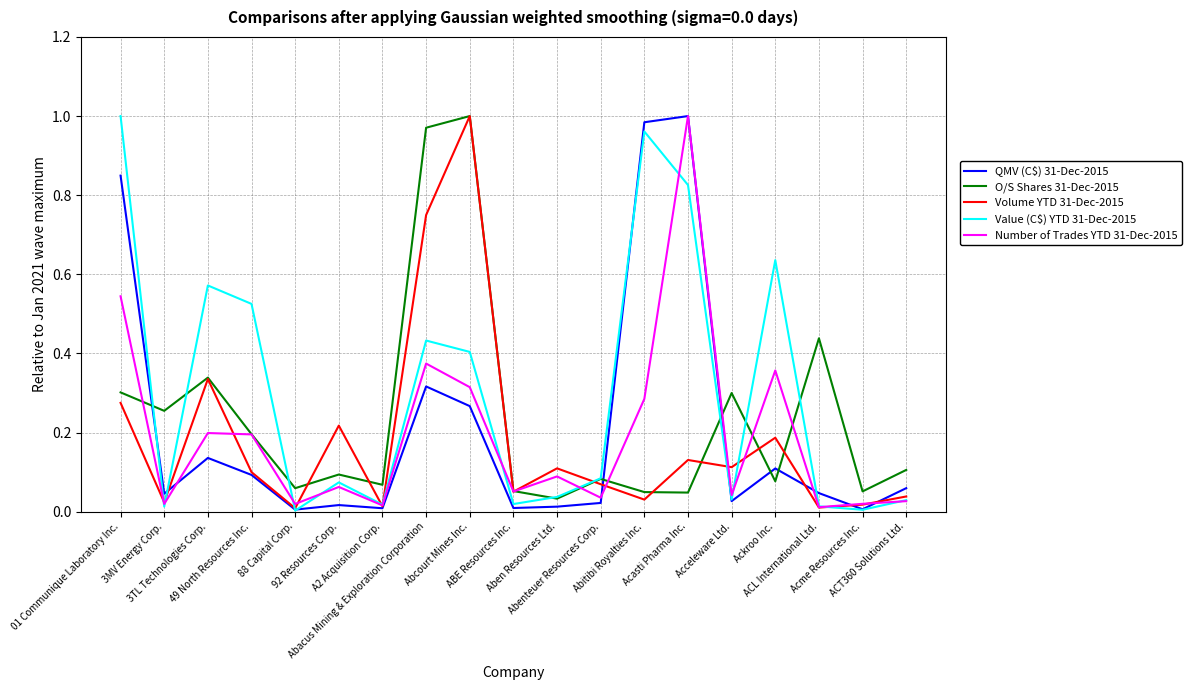

True or false: QMV (C$) 31-Dec-2015 and O/S Shares 31-Dec-2015 intersect in this chart.

True